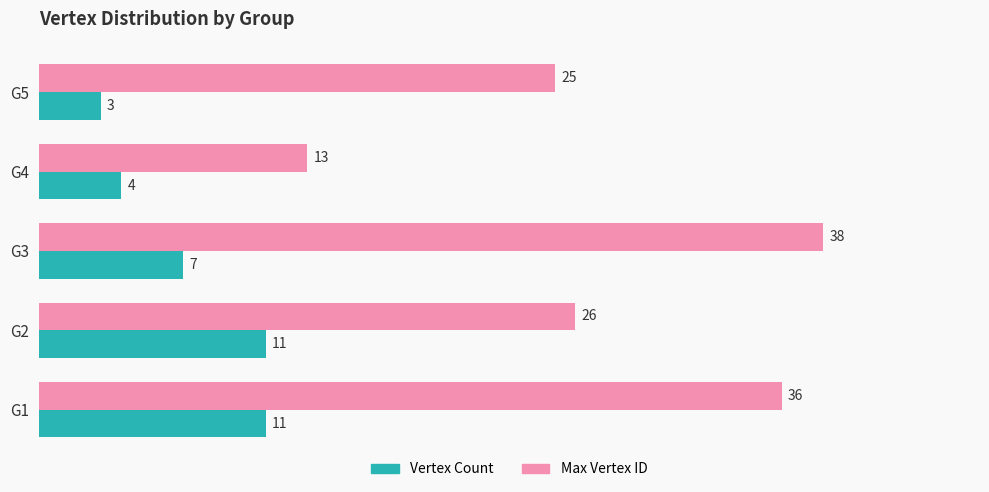

What are all the series names shown in the legend?

Vertex Count, Max Vertex ID